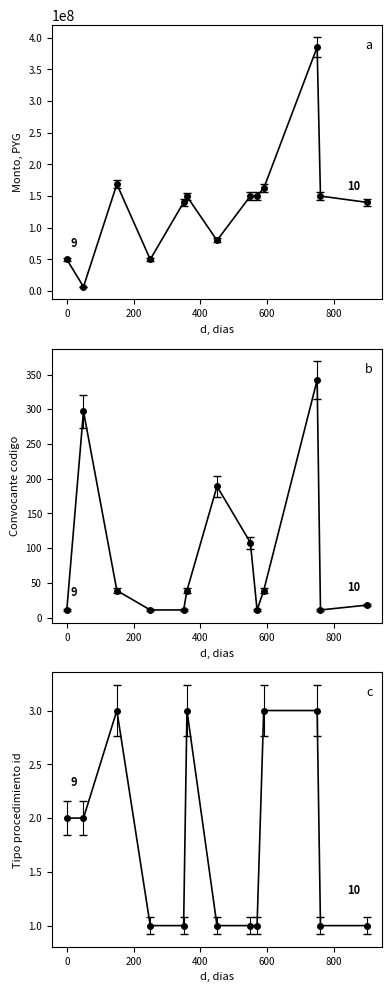

True or false: there are more than 2 points higher than both neighbors.

True